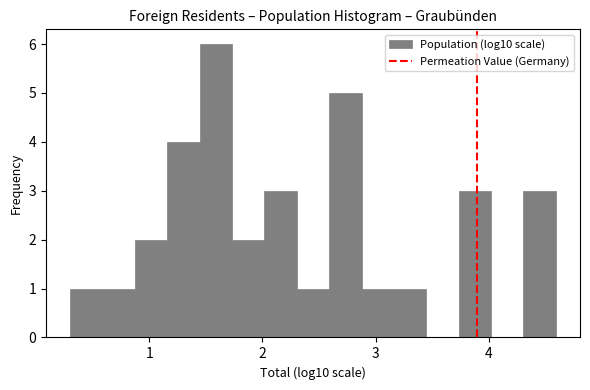

Around what value on the x-axis is the tallest bar? Give the approximate position of its centre, as read against the axis.

1.6